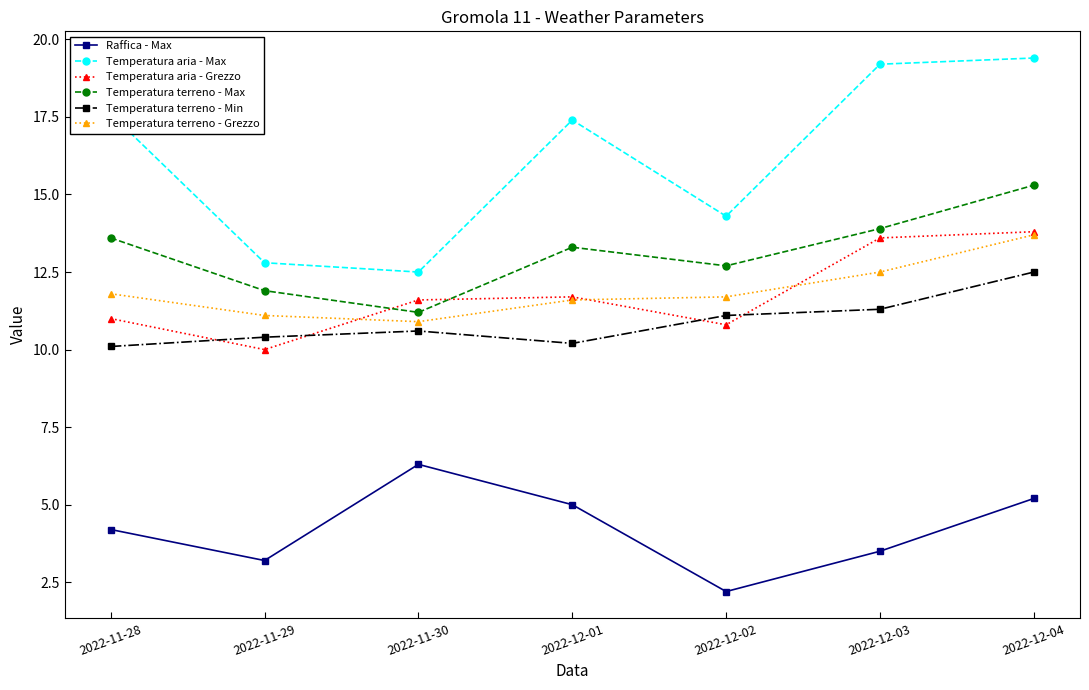

In Temperatura aria - Grezzo, how many points are lower than both neighbors (excluding endpoints)?

2